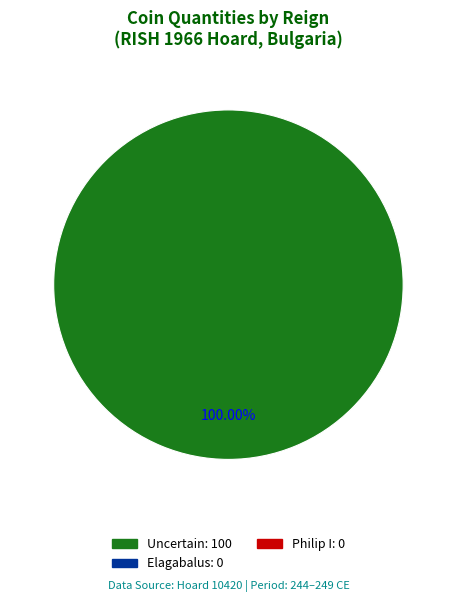

Is there a majority slice in this chart?

Yes